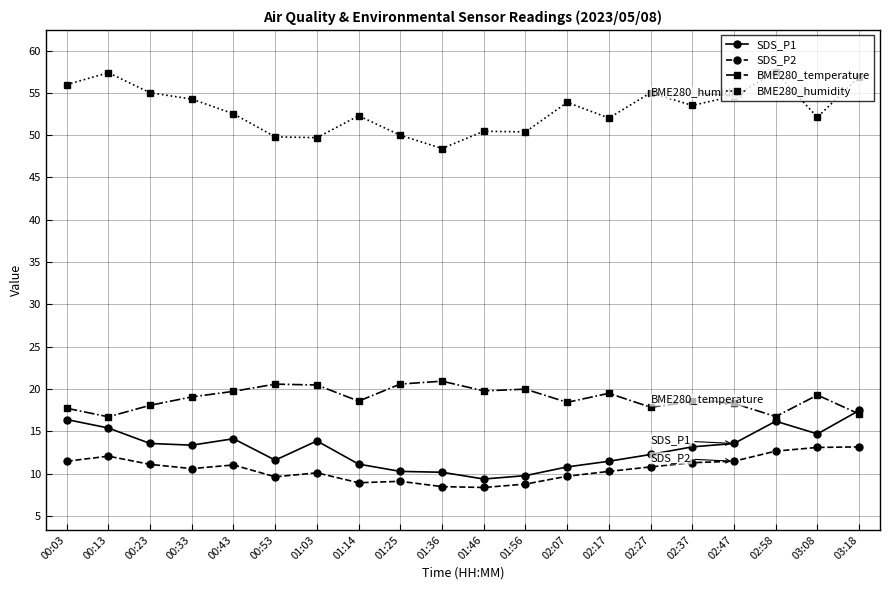

What is the spread (max minus min) of values at 00:23?

43.9